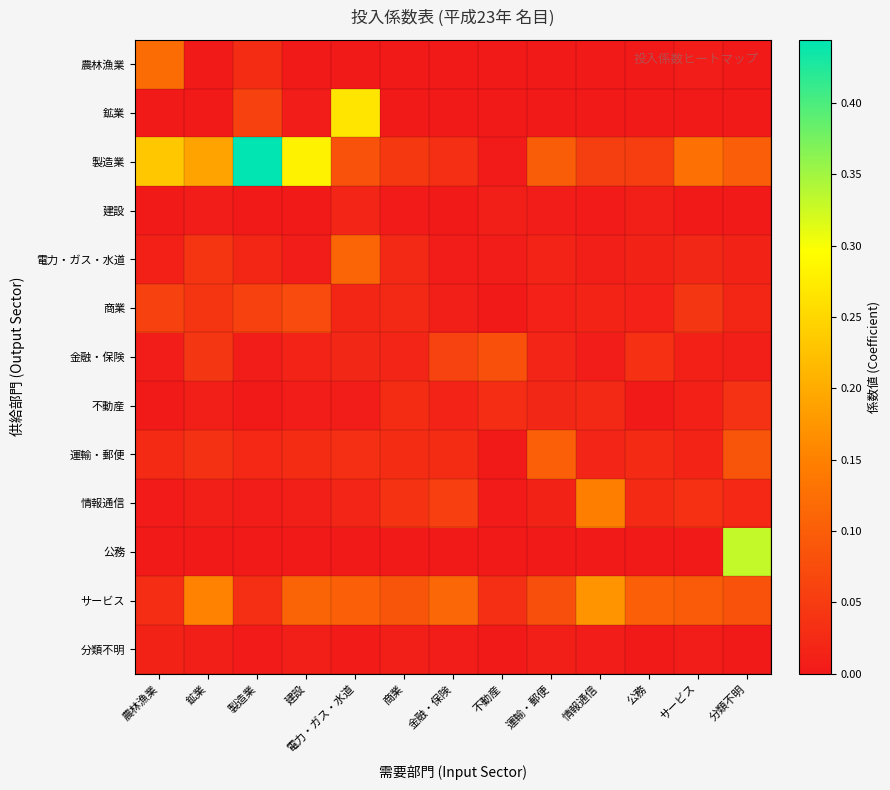

What is the difference between the highest and lowest values at 公務?

0.1